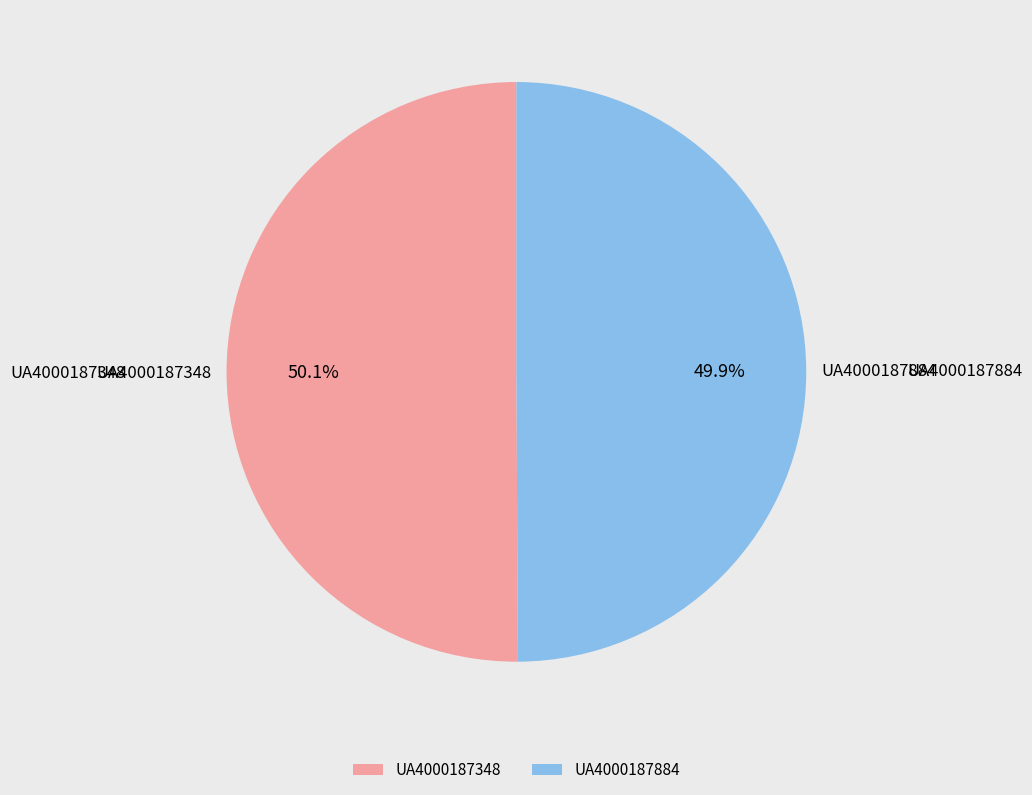

How many segments does this pie chart have?

2